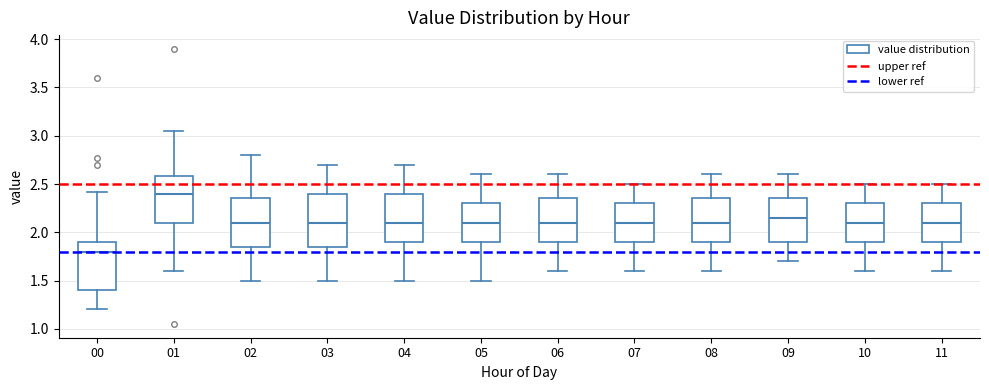

Reading left to right, read every box against the y-axis: the position of its median line, the range the box covers, and the ends of its whiskers. The values are not printed on the chart, so give them approximately, as read against the axis.

00: median 1.80, box 1.40 to 1.90, whiskers 1.20 to 2.40
01: median 2.40, box 2.10 to 2.60, whiskers 1.60 to 3.05
02: median 2.10, box 1.85 to 2.35, whiskers 1.50 to 2.80
03: median 2.10, box 1.85 to 2.40, whiskers 1.50 to 2.70
04: median 2.10, box 1.90 to 2.40, whiskers 1.50 to 2.70
05: median 2.10, box 1.90 to 2.30, whiskers 1.50 to 2.60
06: median 2.10, box 1.90 to 2.35, whiskers 1.60 to 2.60
07: median 2.10, box 1.90 to 2.30, whiskers 1.60 to 2.50
08: median 2.10, box 1.90 to 2.35, whiskers 1.60 to 2.60
09: median 2.15, box 1.90 to 2.35, whiskers 1.70 to 2.60
10: median 2.10, box 1.90 to 2.30, whiskers 1.60 to 2.50
11: median 2.10, box 1.90 to 2.30, whiskers 1.60 to 2.50